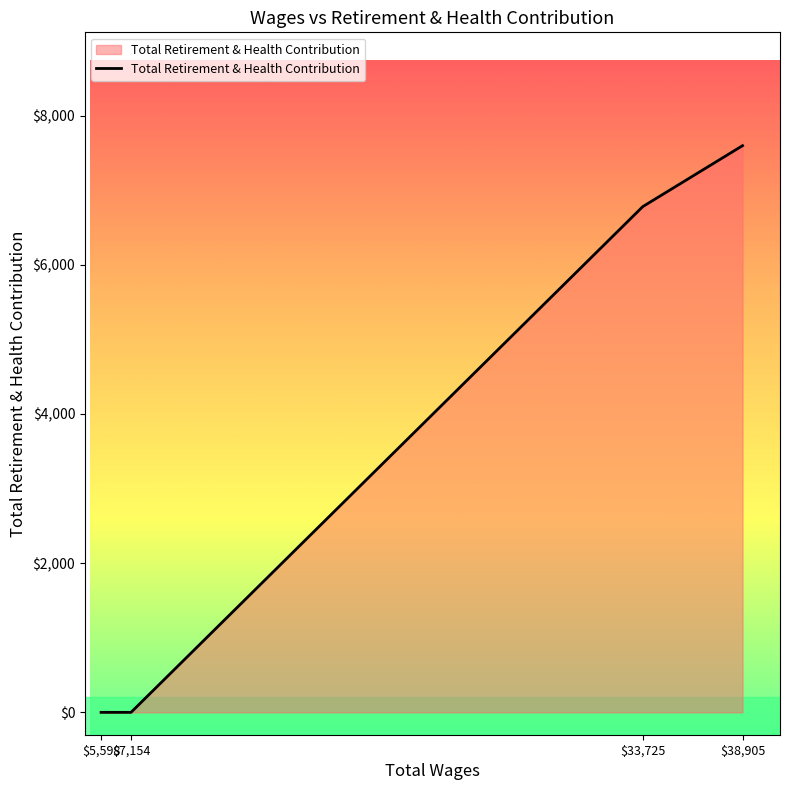

What is the difference between the second highest and minimum values?

6781